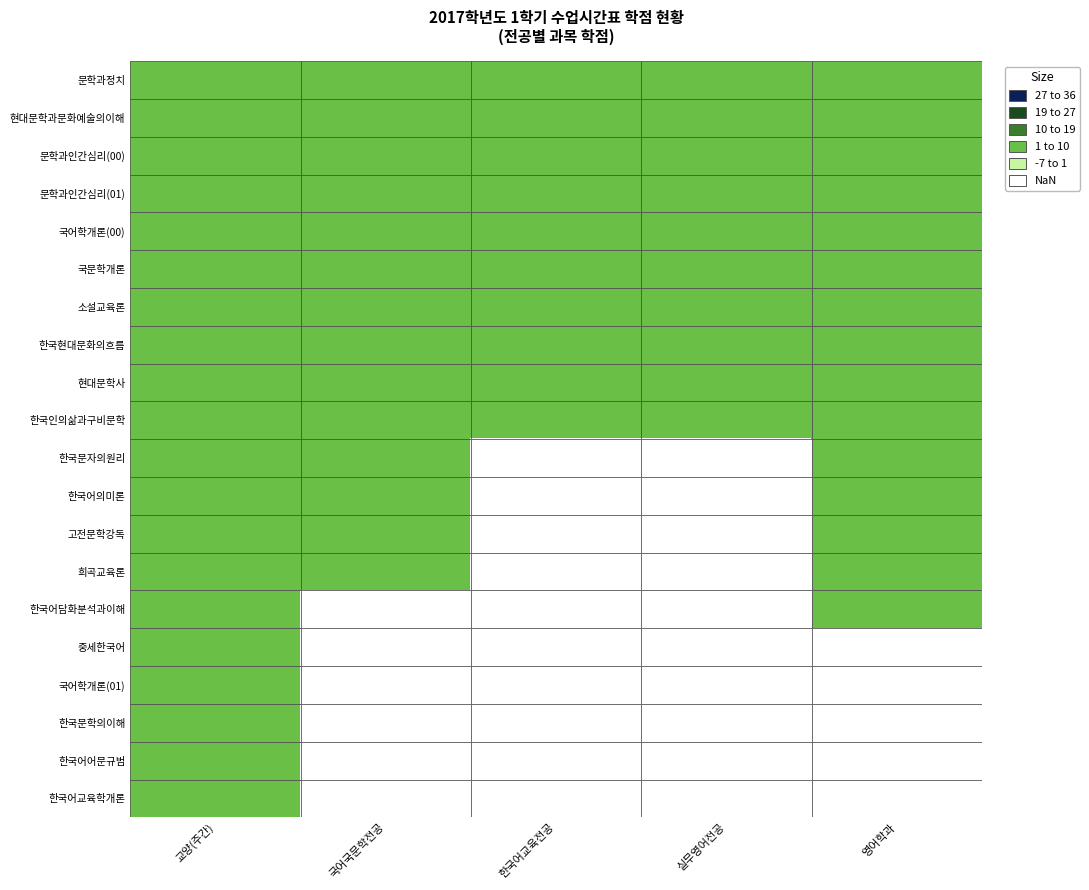

What value does the 문학과정치 series have at 한국어교육전공?

3.0